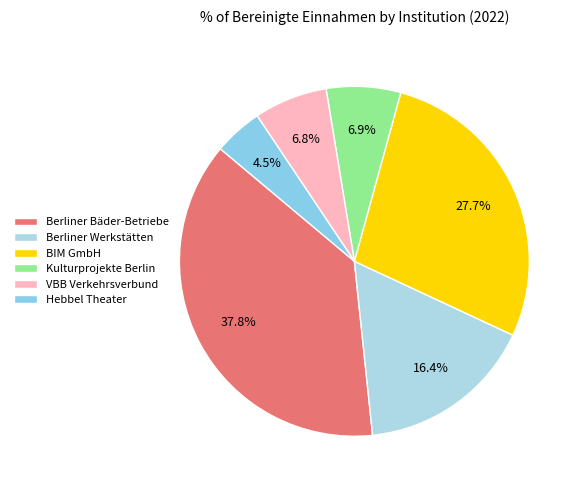

Which category has the biggest portion of the pie?

Berliner Bäder-Betriebe